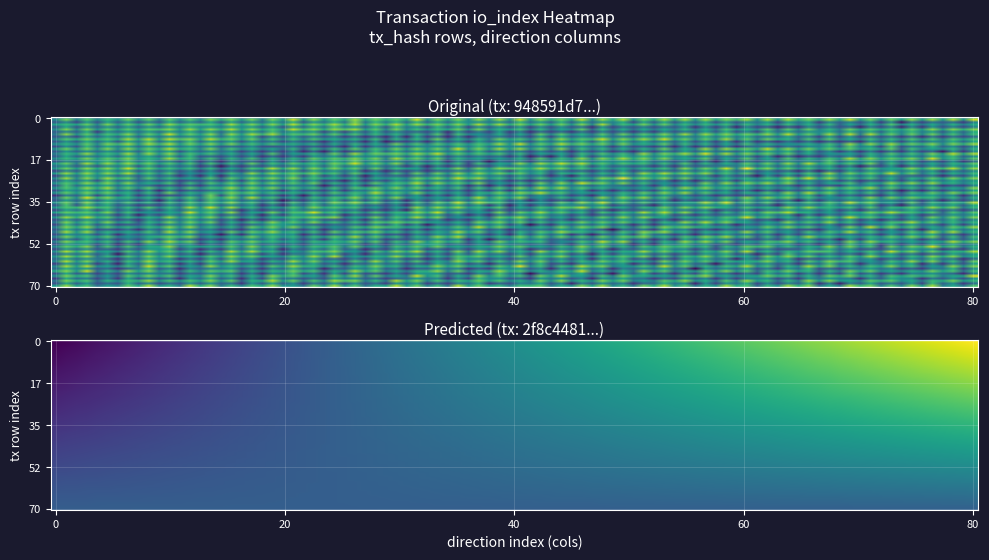

What is the smallest value displayed?

-1